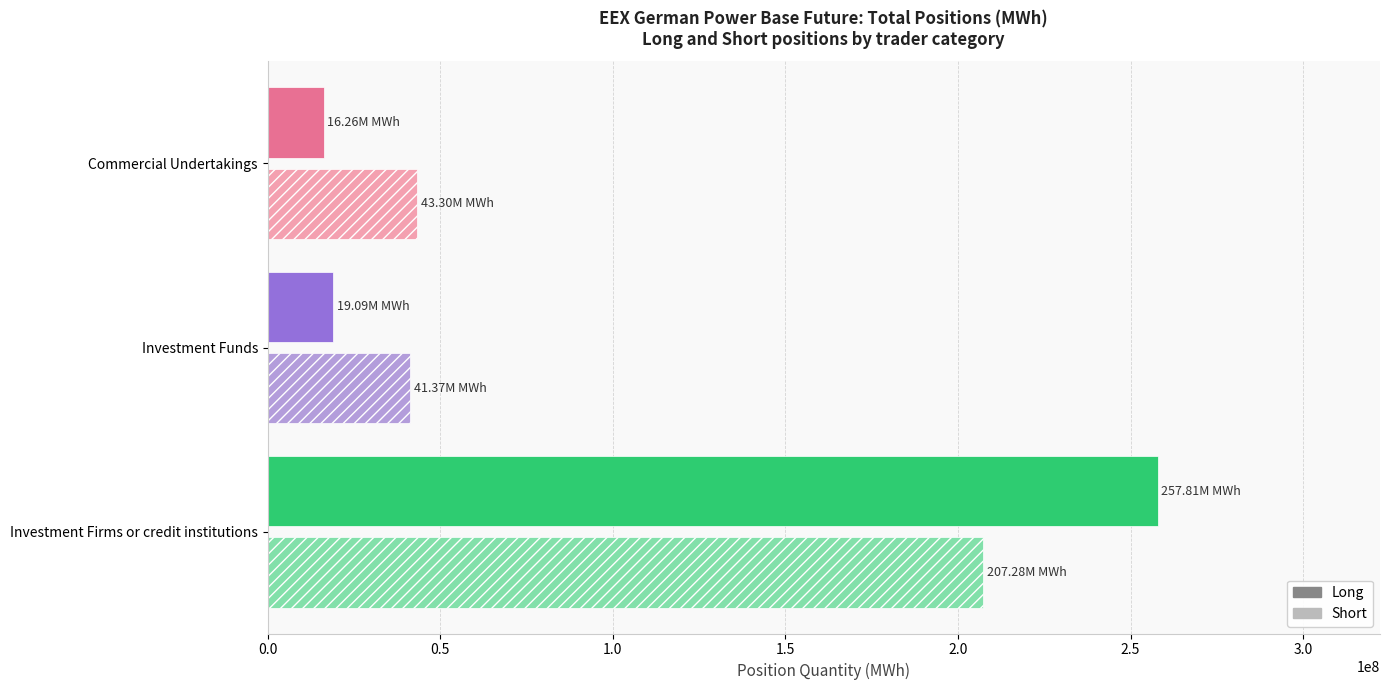

How many series are shown in this chart?

2